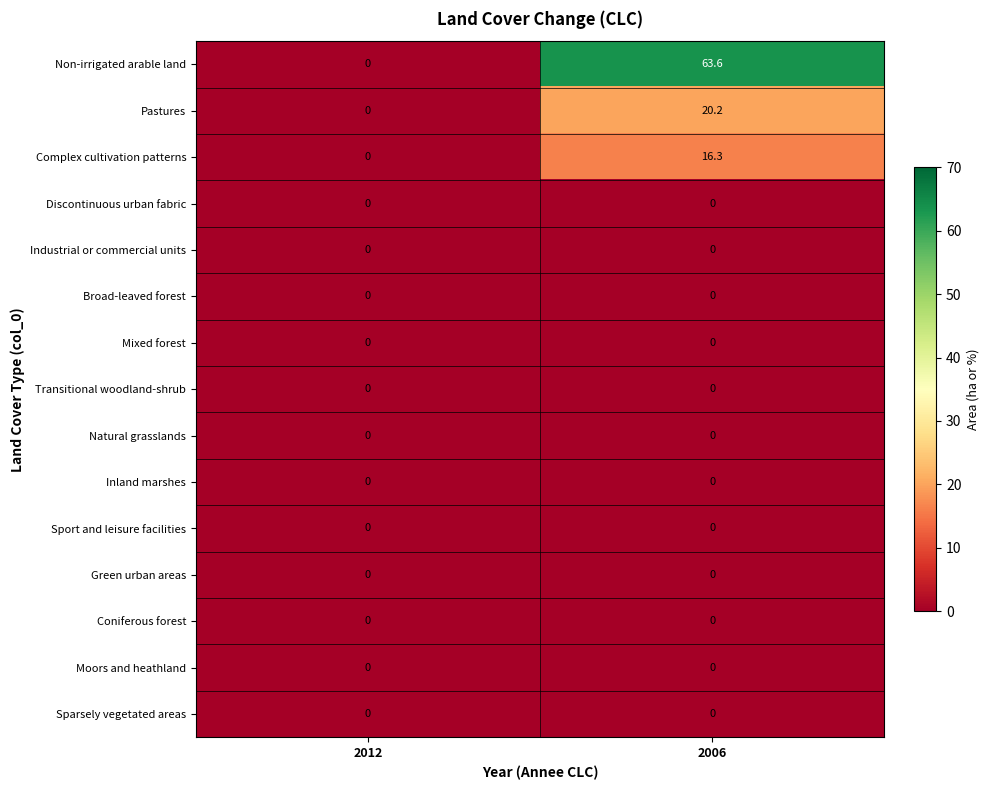

What is the spread (max minus min) of values at 2006?

63.6